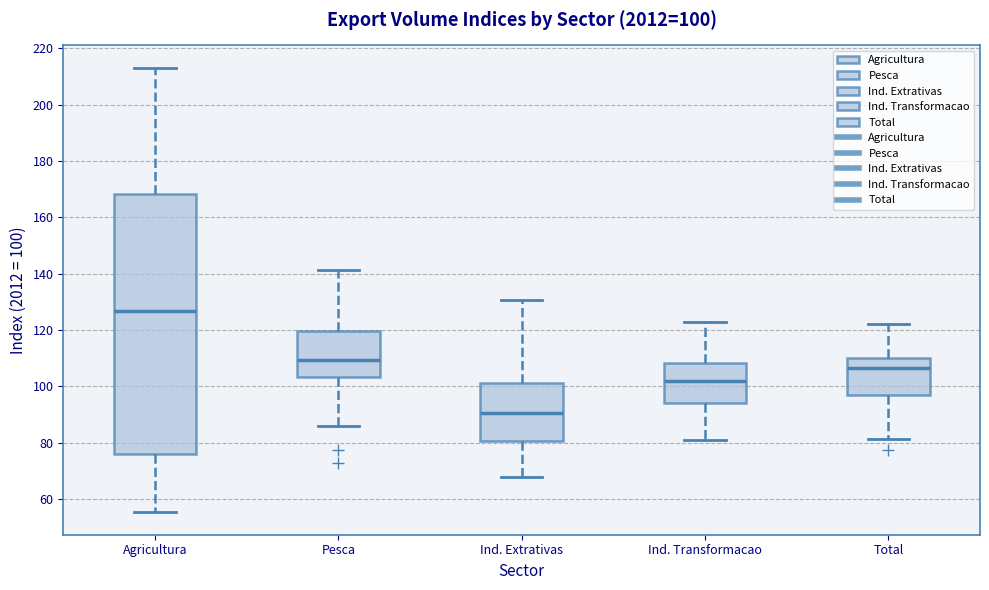

Which box has the lowest median line?

Ind. Extrativas